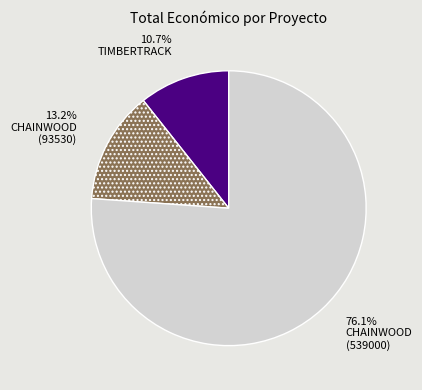

Does any single category account for the majority?

Yes